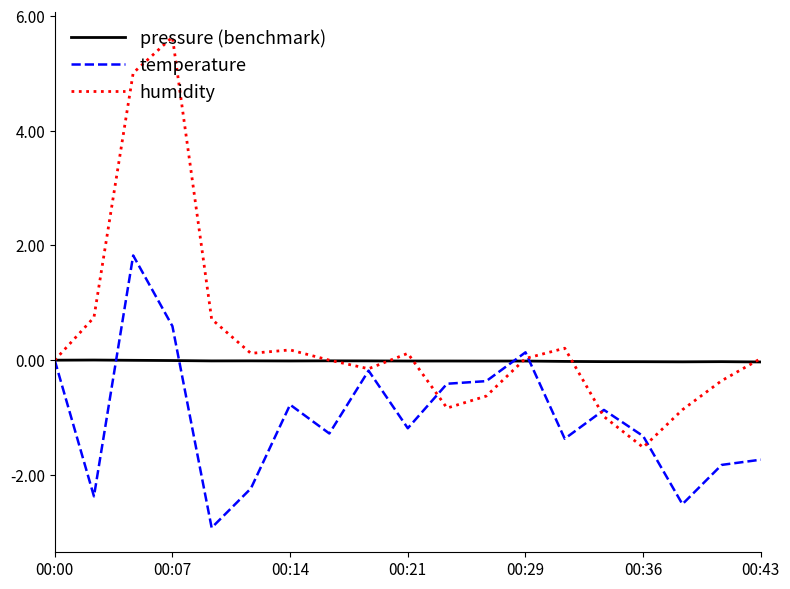

Count the number of data series in this chart.

3